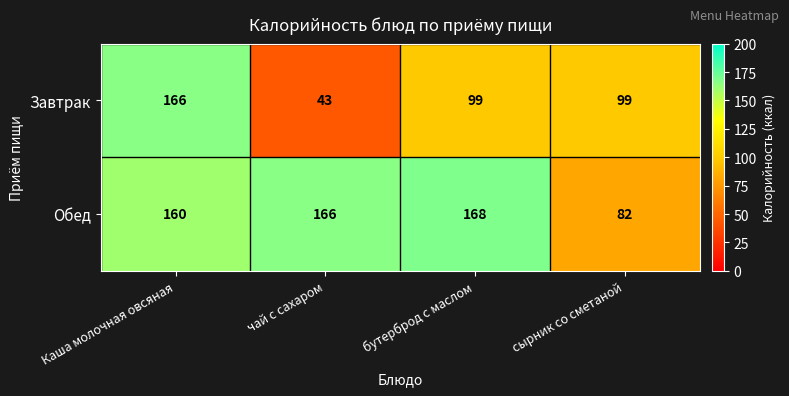

Which series has the largest range (max minus min)?

Завтрак